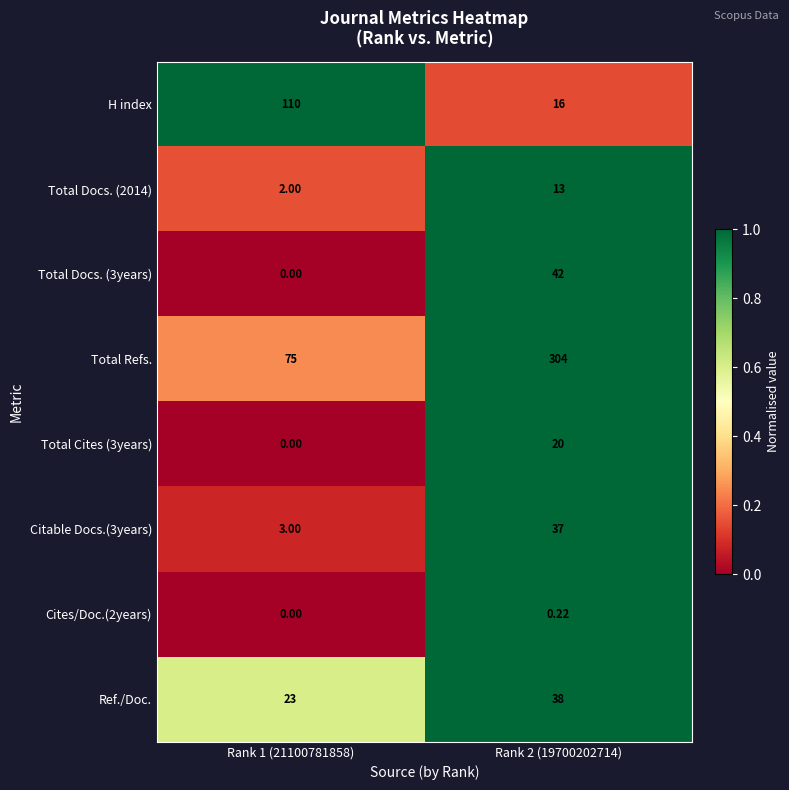

Which series has the largest total across all categories?

Total Refs.